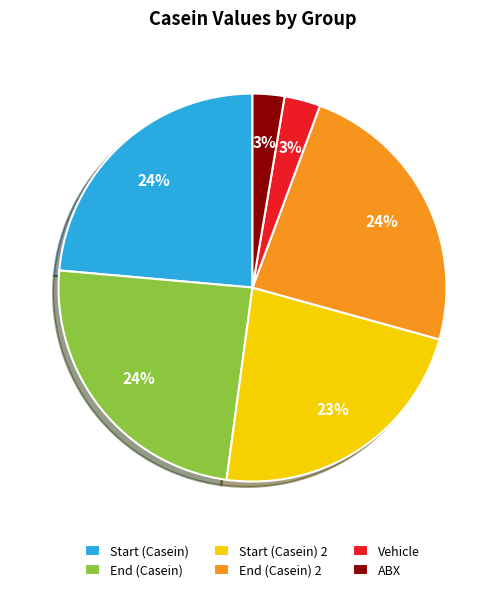

Between ABX and End (Casein), which is larger?

End (Casein)